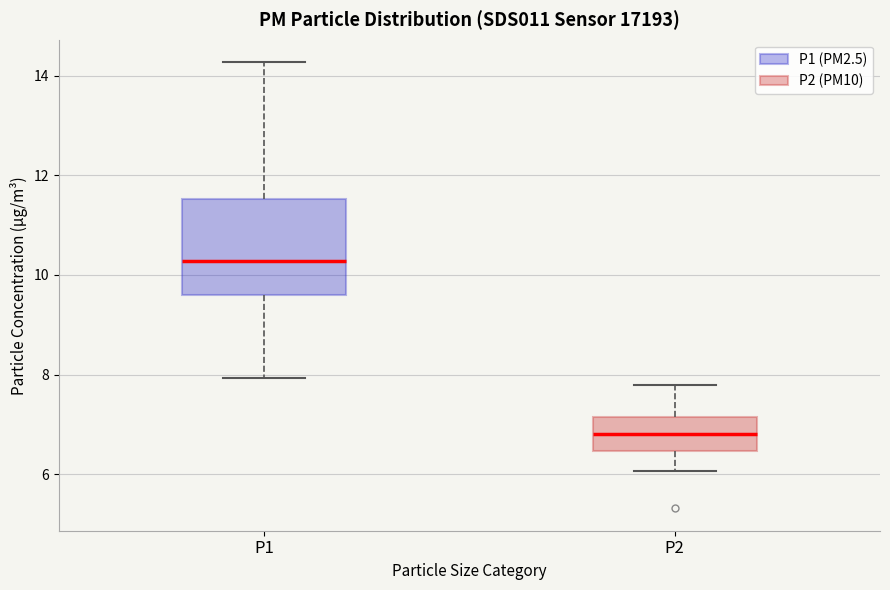

Where does the median line of the box for P1 sit on the y-axis? The values are not printed on the chart, so give them approximately, as read against the axis.

10.2